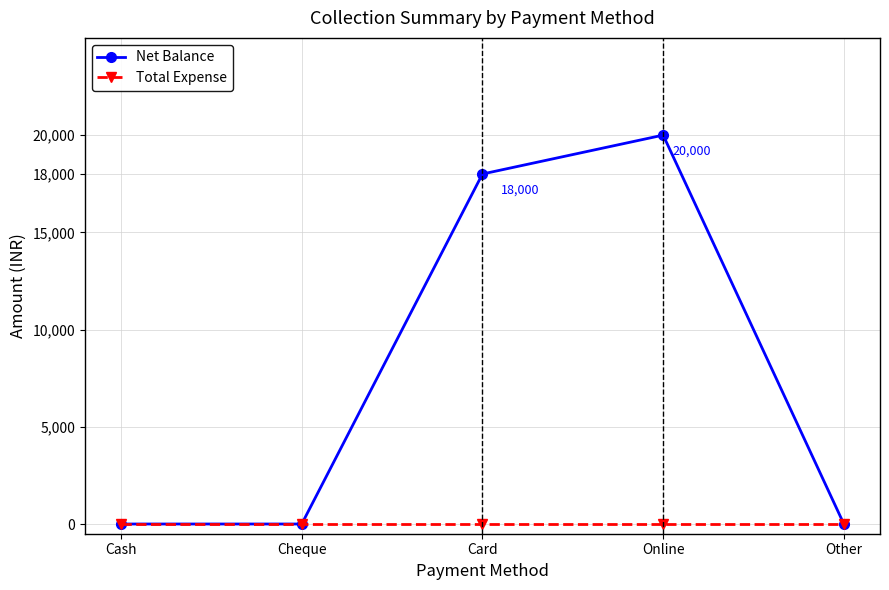

Where is the first local maximum for Net Balance?

Online